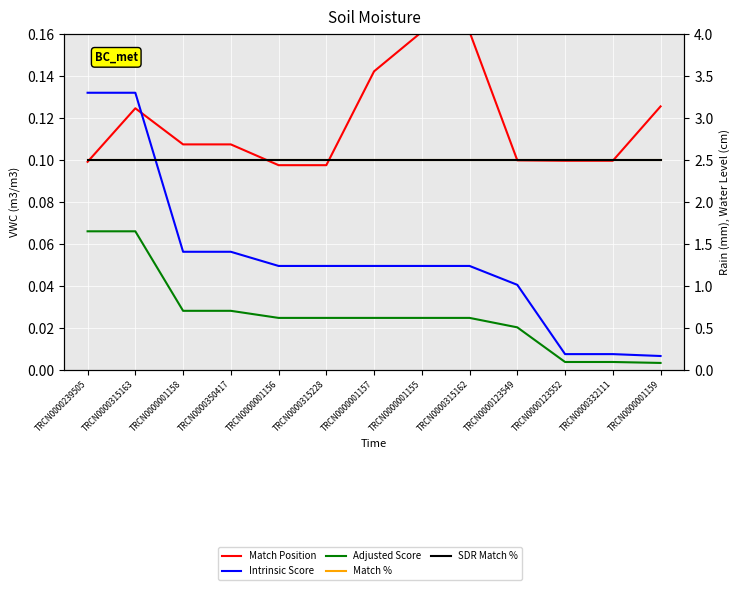

Is the value of Match % at TRCN0000350417 greater than the value of Intrinsic Score at TRCN0000315162?

Yes